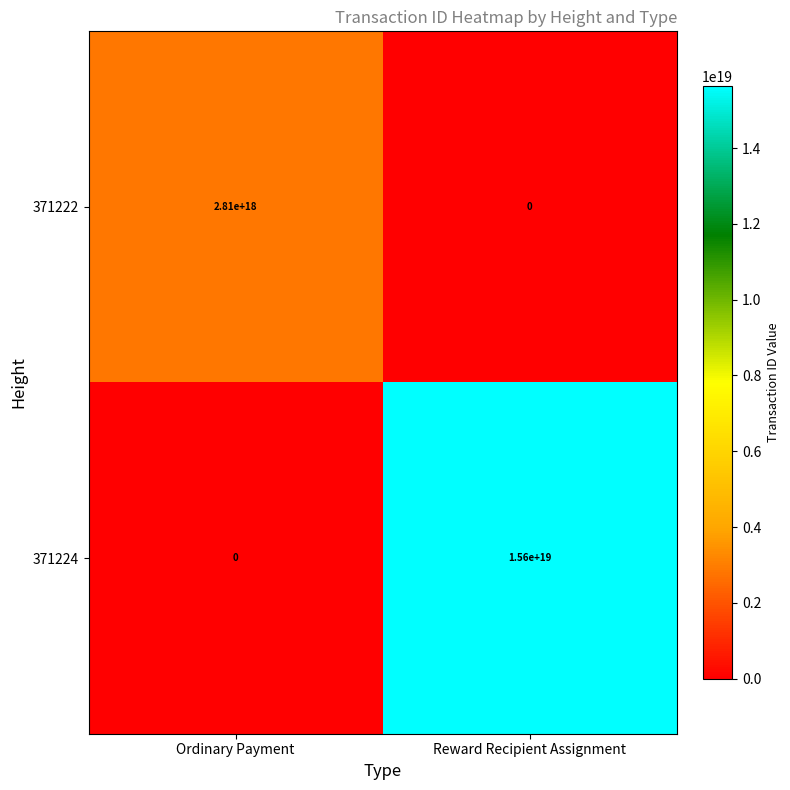

The value of 371224 at Ordinary Payment is 9641790504320886784. True or false?

False